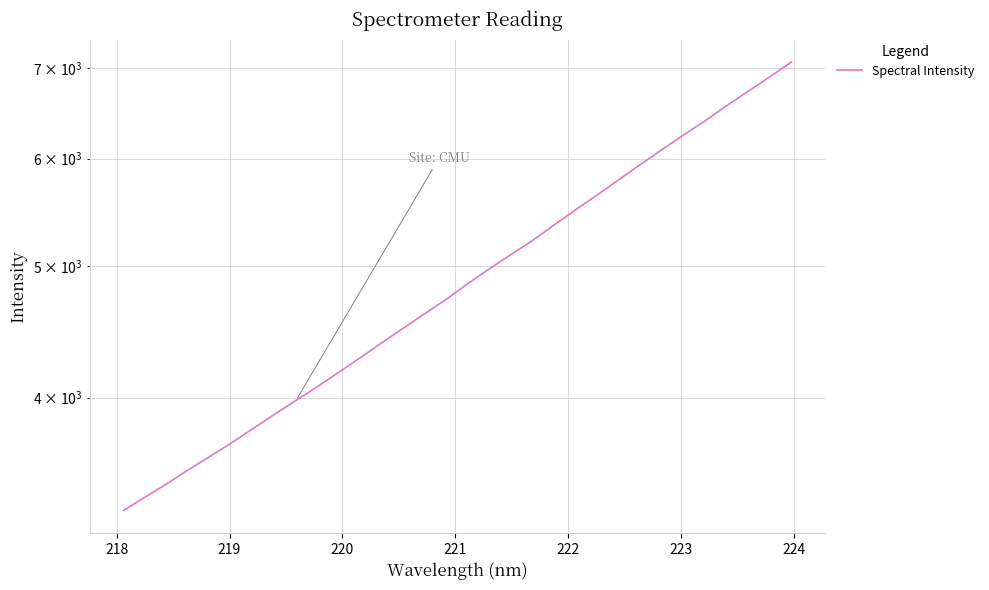

What is the average value?

4933.2